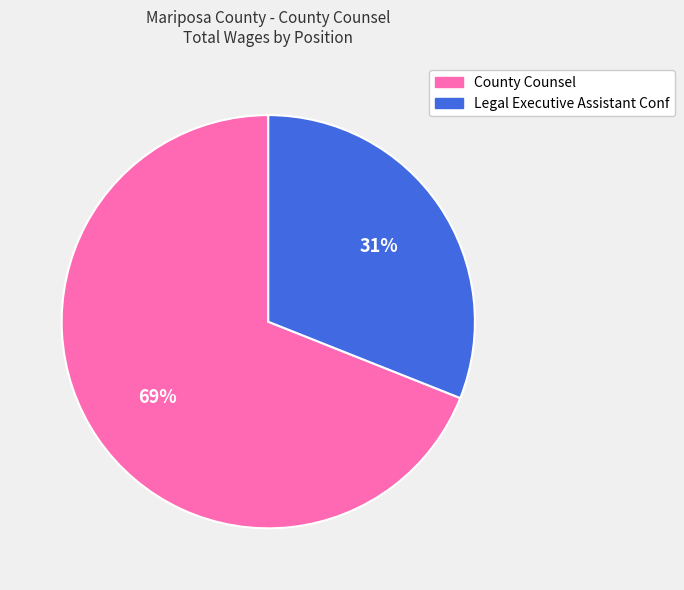

What is the smallest slice in the pie chart?

Legal Executive Assistant Conf